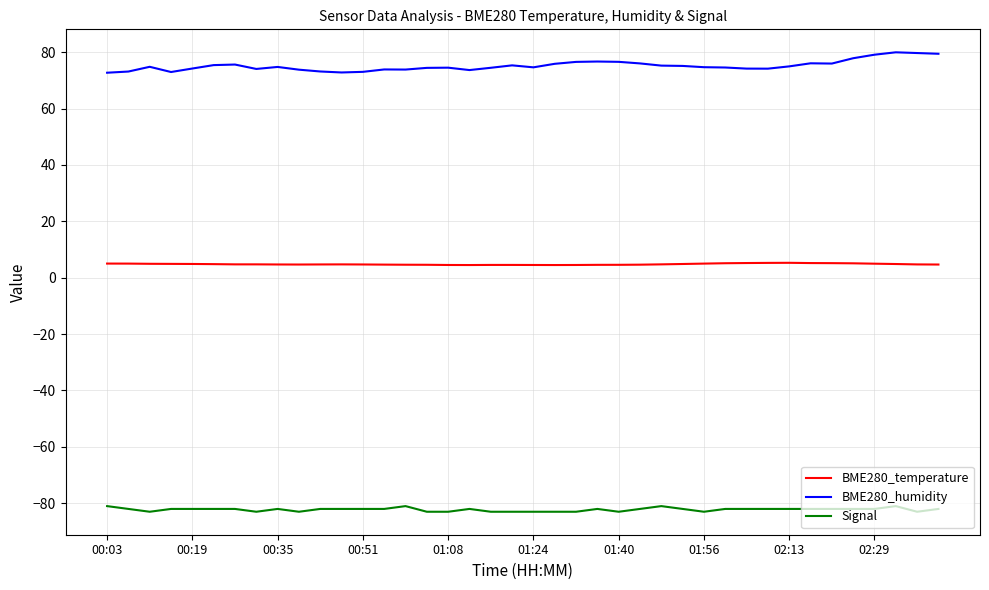

What is the difference between the maximum and minimum values in the BME280_temperature series?

0.8